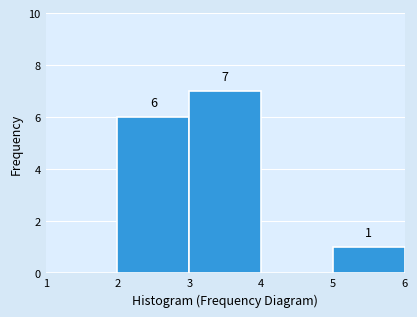

Over which range of the x-axis is the bar tallest?

3 to 4